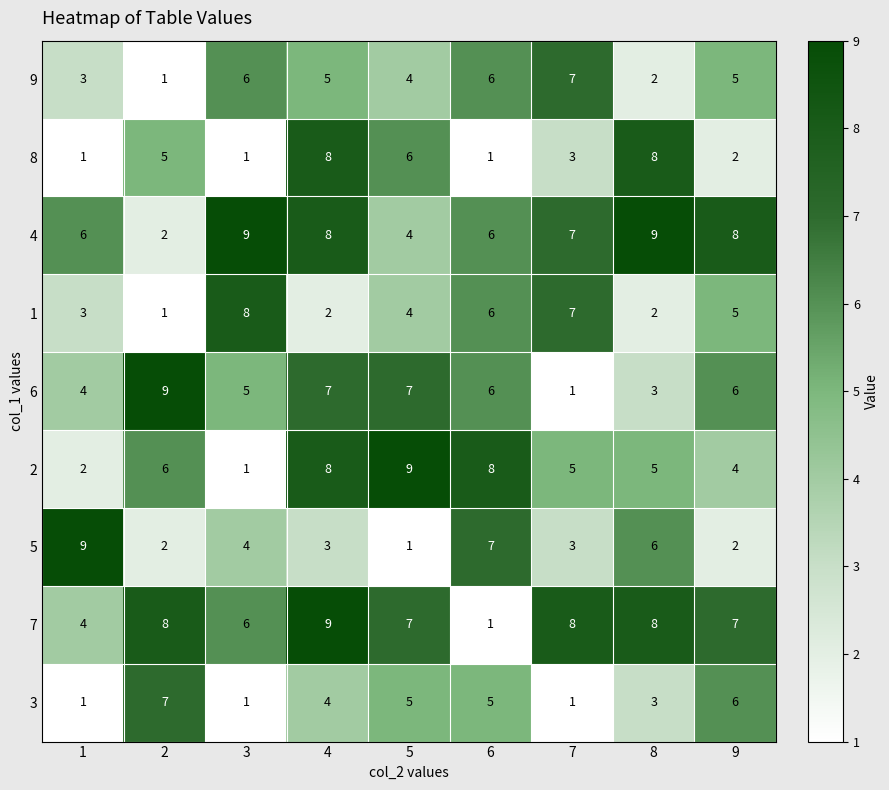

At how many categories does at least one series exceed 3?

9